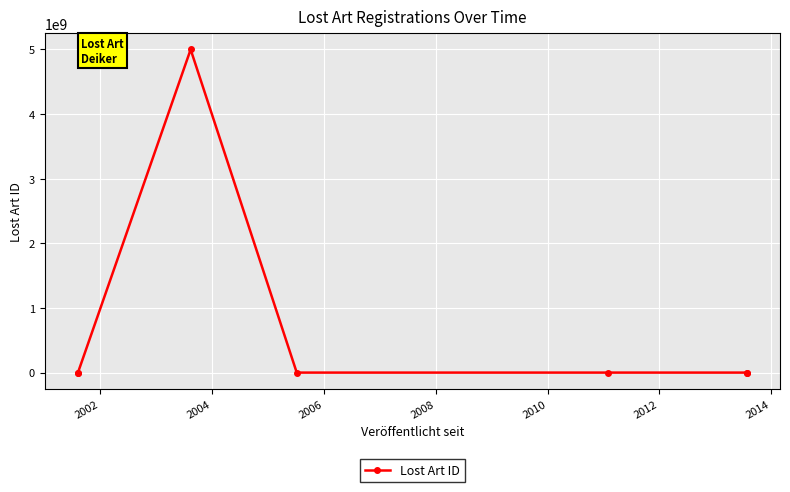

What is the change in value from 2004 to 2012?

-4999526819